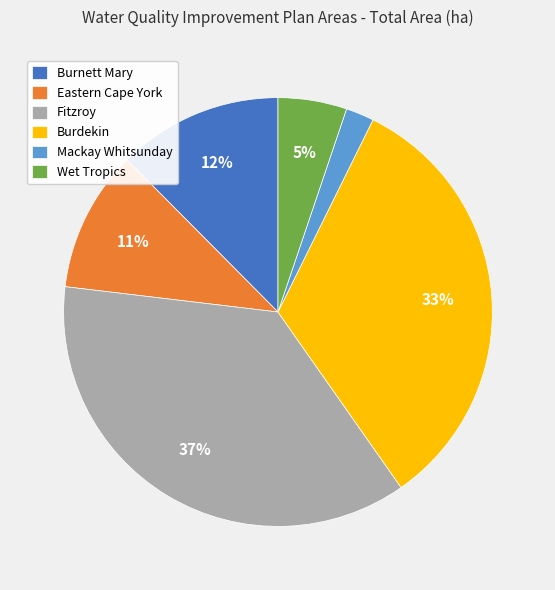

Is it true that Wet Tropics is 5% of the pie?

True